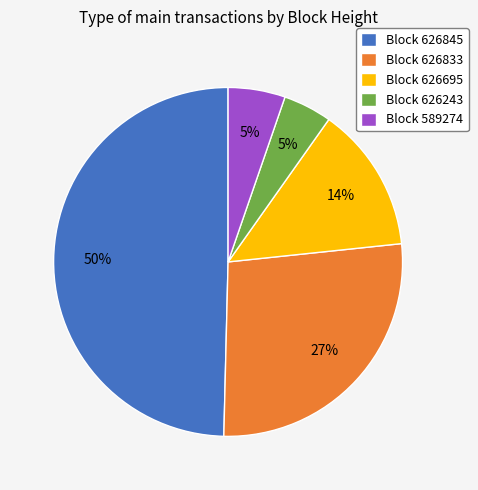

How many slices are in this pie chart?

5